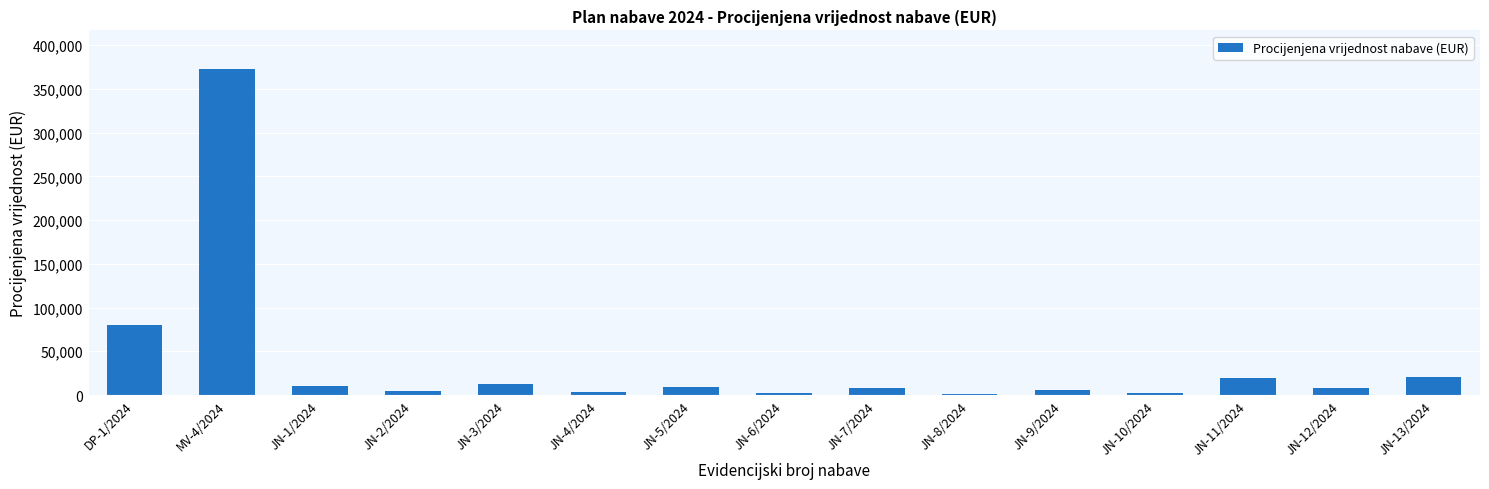

Is it true that the value at JN-3/2024 is 12159.0?

True